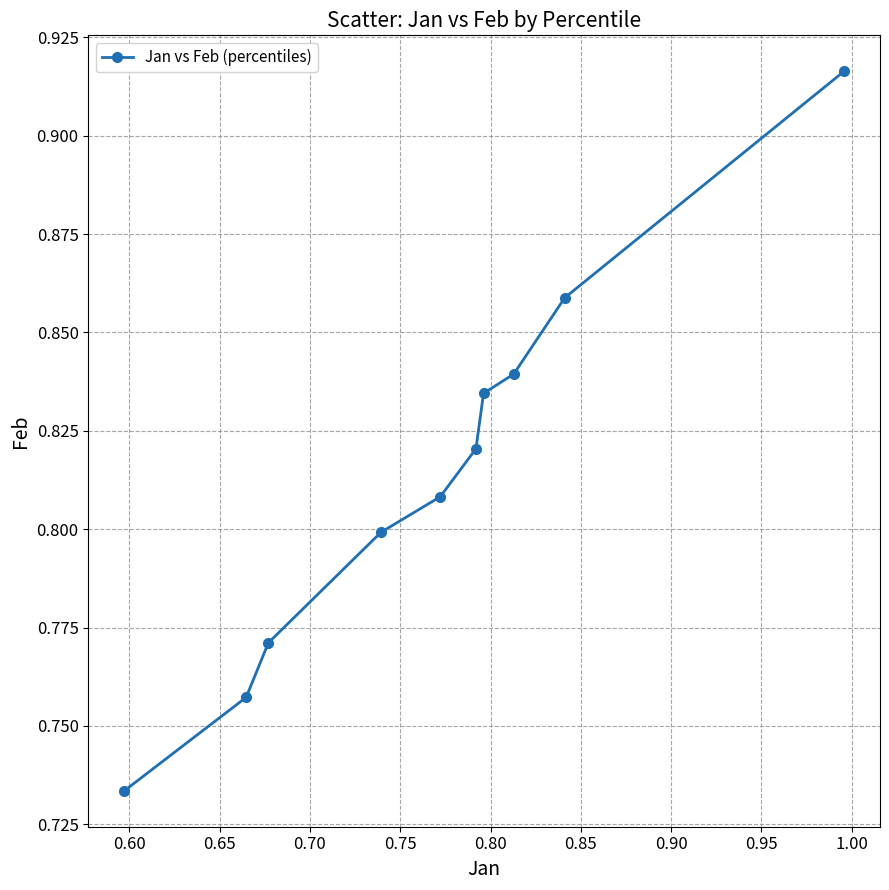

Count the values in the range 0 to 1.

10